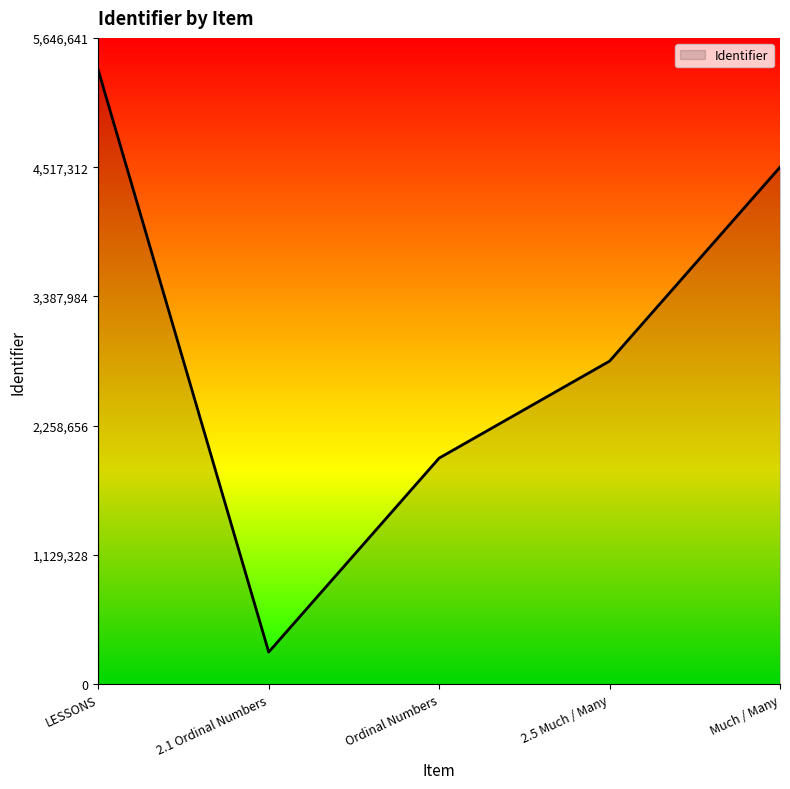

Is it true that the value at 2.1 Ordinal Numbers is 282332.0?

True